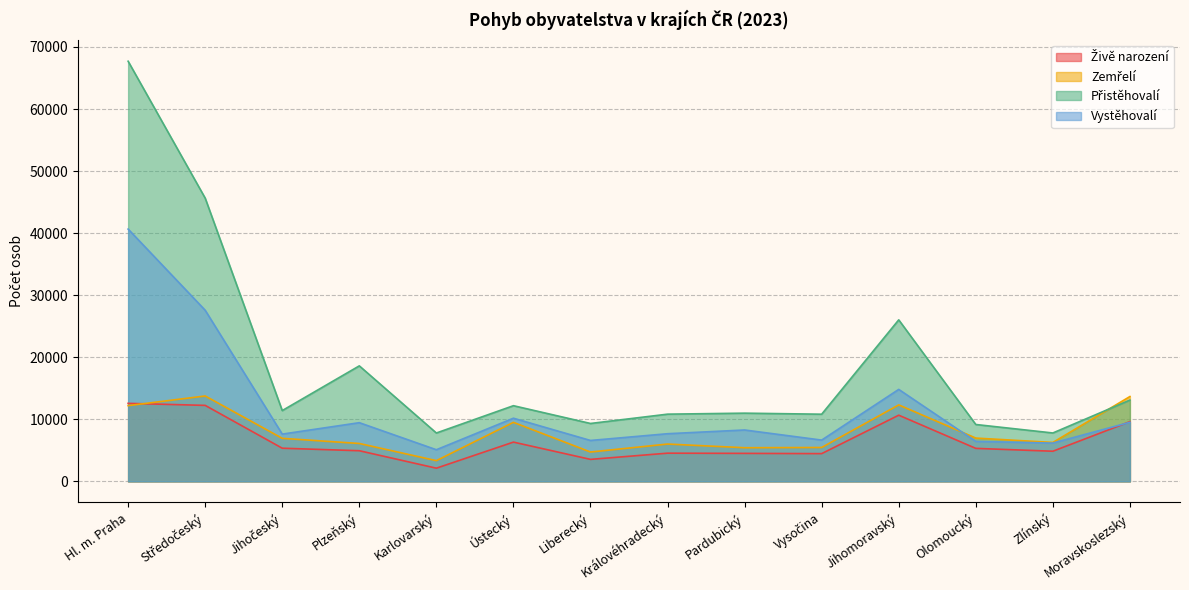

What is the sum of the Živě narození values at Hl. m. Praha and Jihočeský?

17924